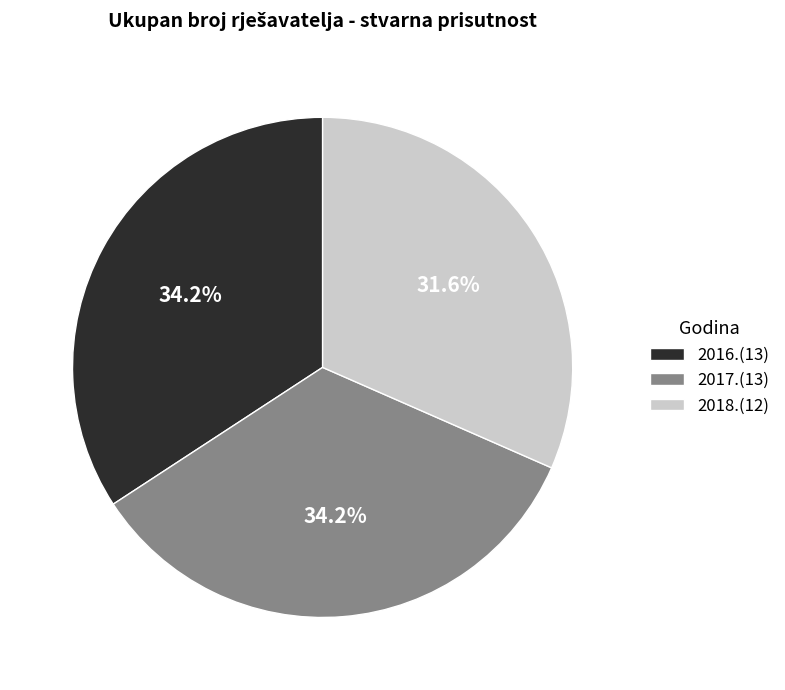

Is it true that 2018. is 42% of the pie?

False